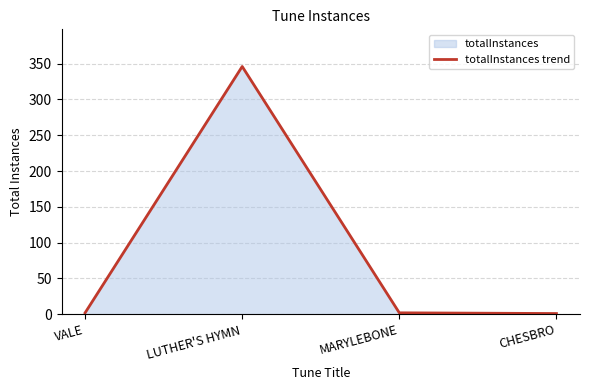

Approximately how many times larger is the value at CHESBRO compared to MARYLEBONE?

0.5